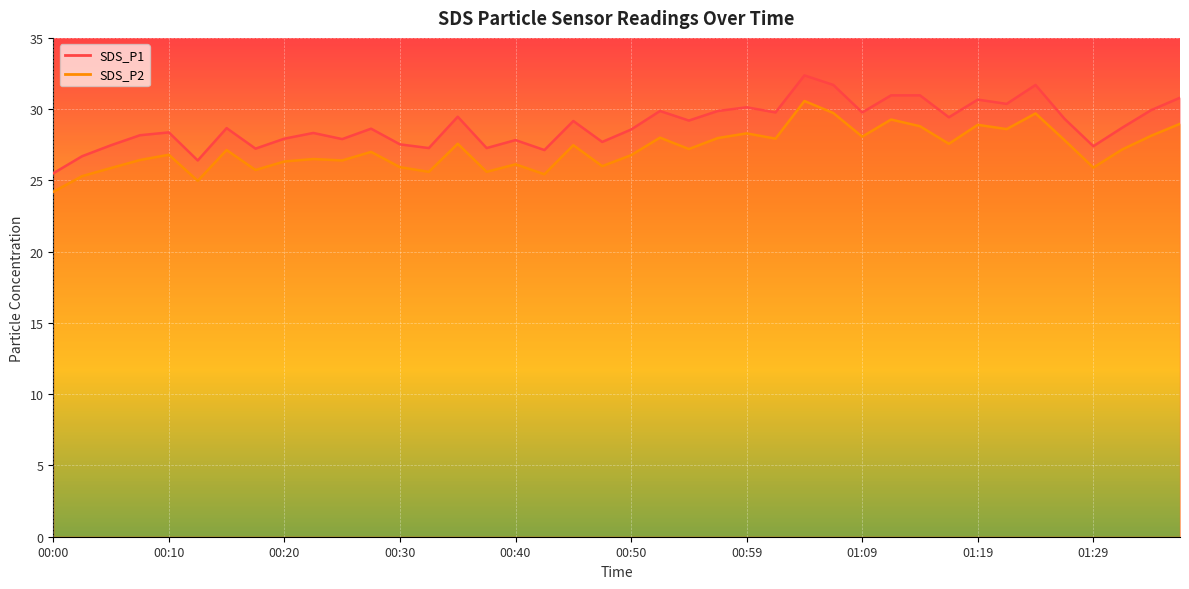

What is the label of the 24th point from the right?

00:40